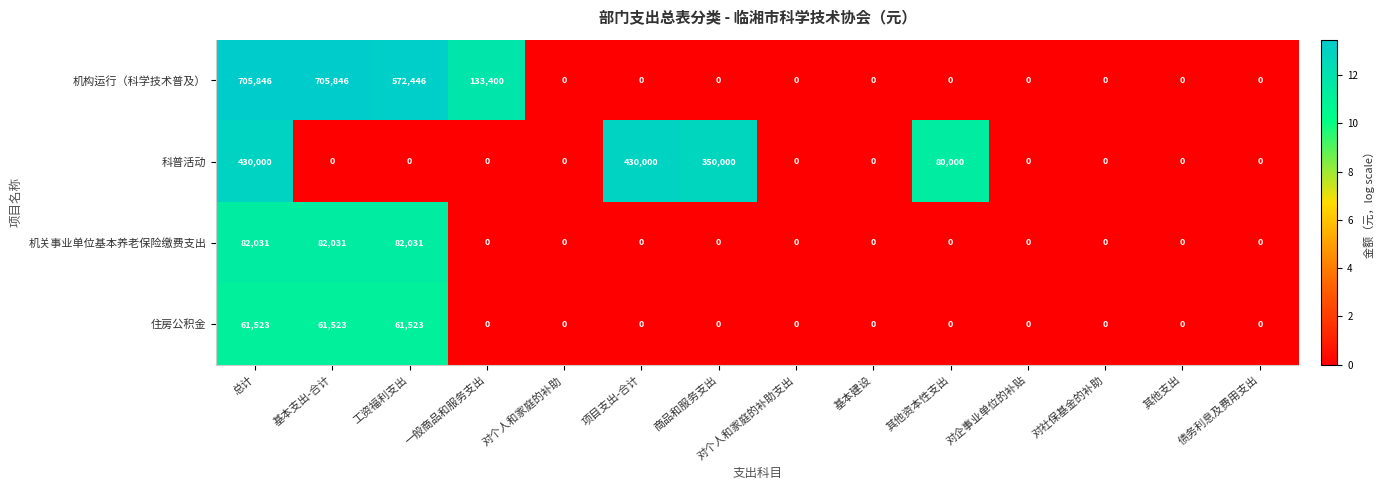

Which series has the widest spread of values?

机构运行（科学技术普及）